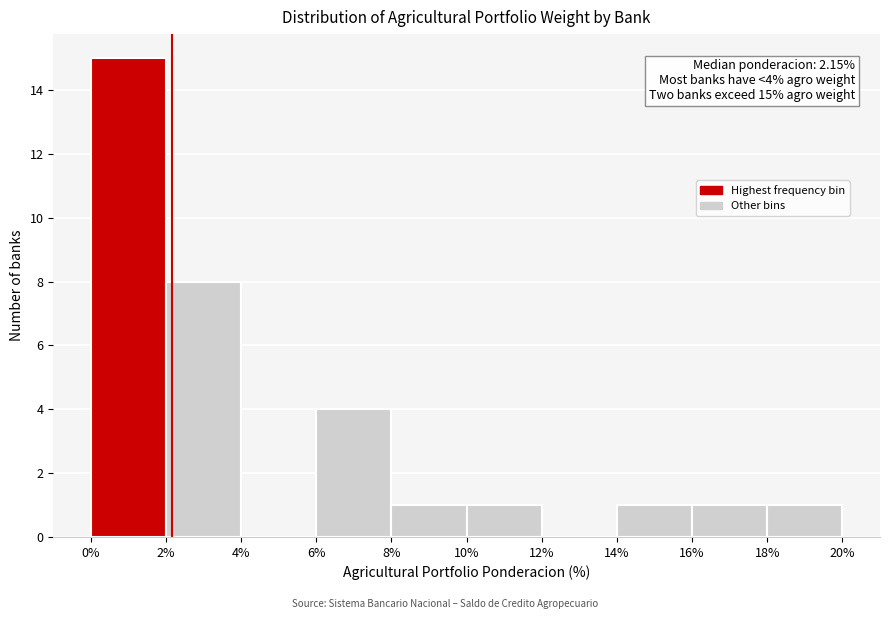

Over which range of the x-axis is the bar tallest?

0% to 2%